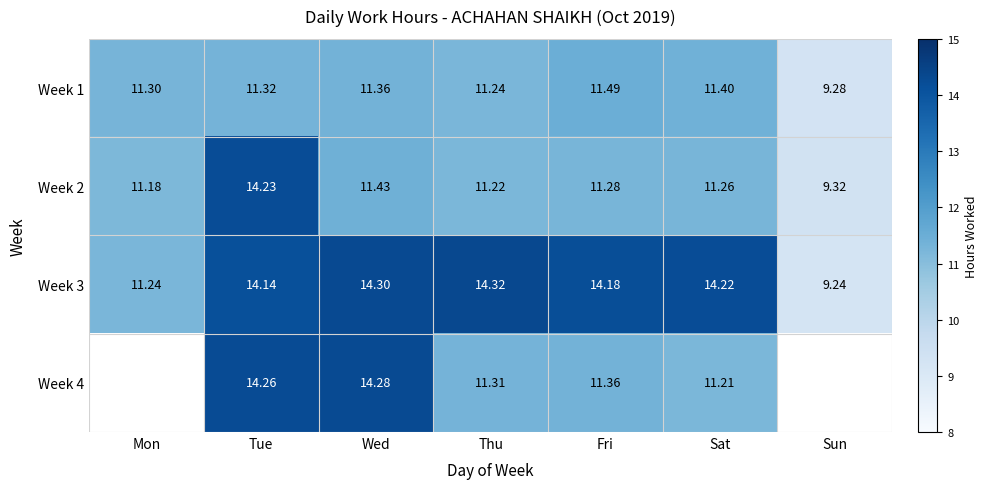

Read the Week 2 value at Fri.

11.3